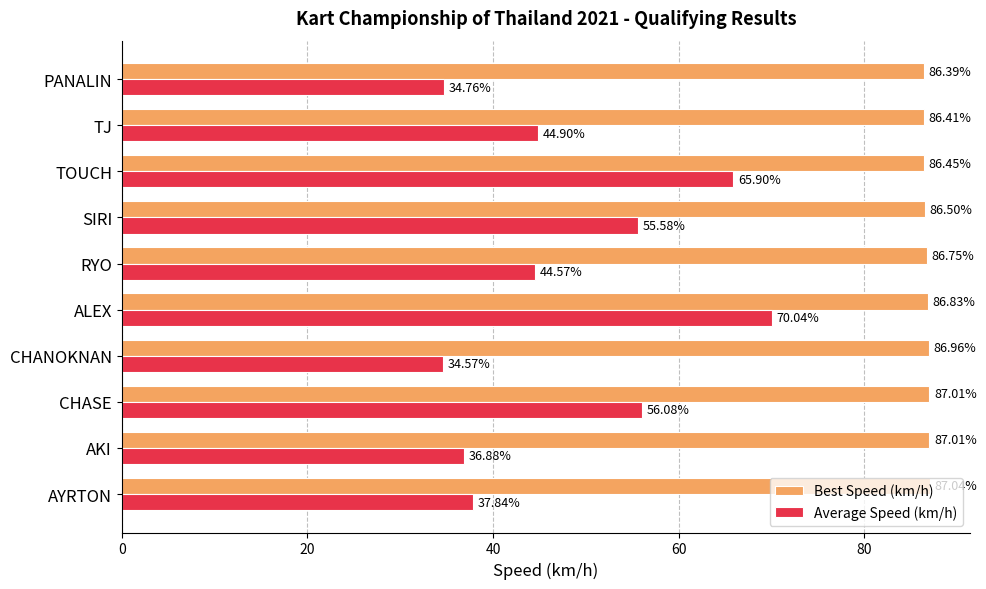

Which series has the largest total across all categories?

Best Speed (km/h)